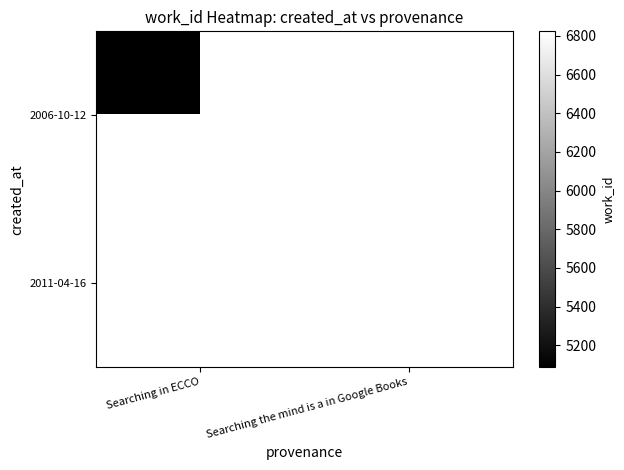

List the labels in order of 2011-04-16 value, largest first.

Searching in ECCO, Searching the mind is a in Google Books